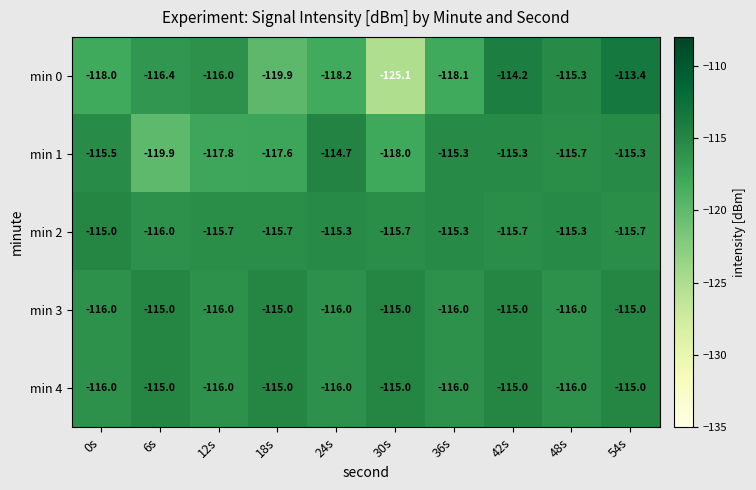

What is the spread (max minus min) of values at 30s?

10.1